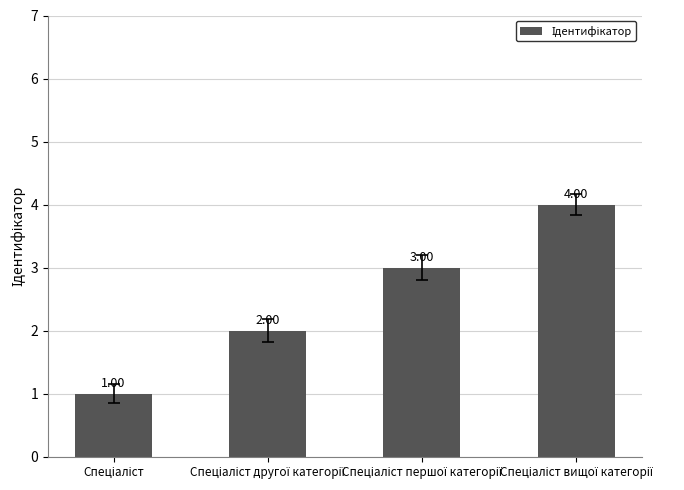

What is the sum of all values?

10